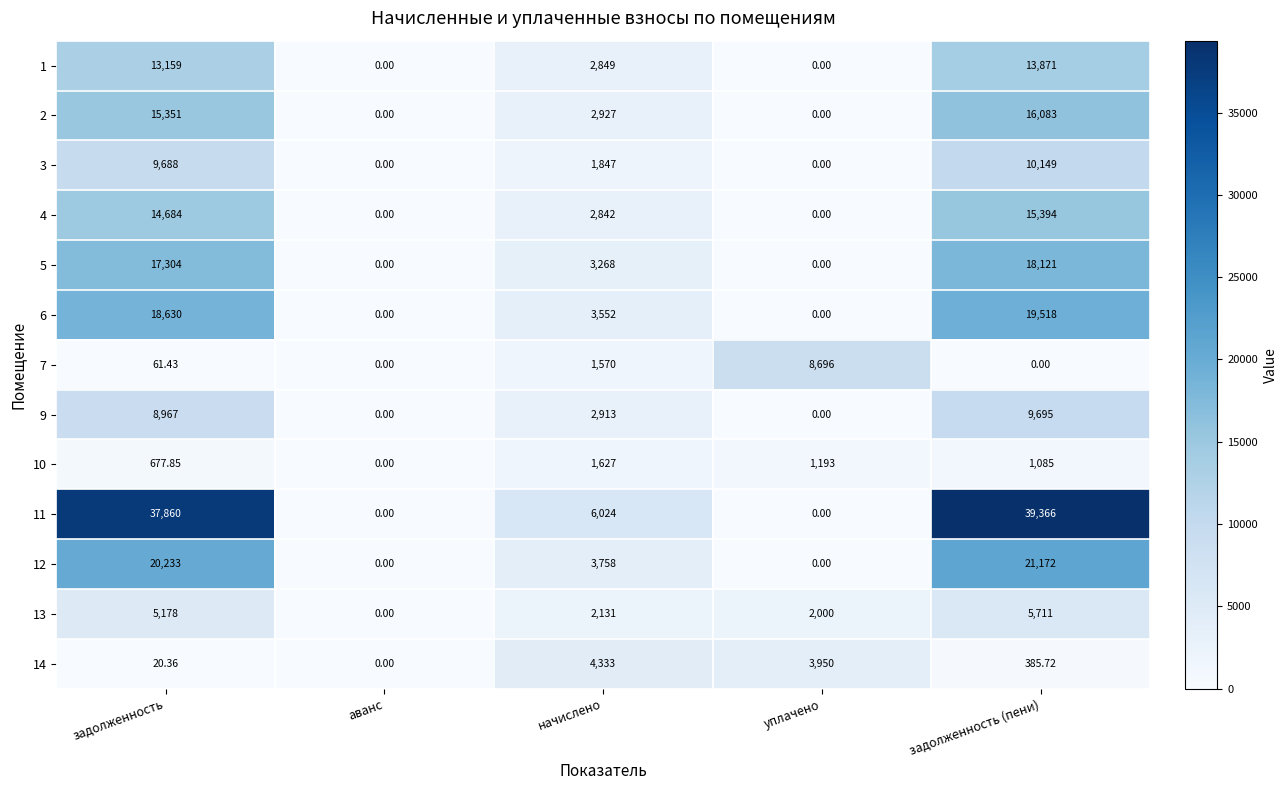

At which label is 12 closest to 10586?

начислено